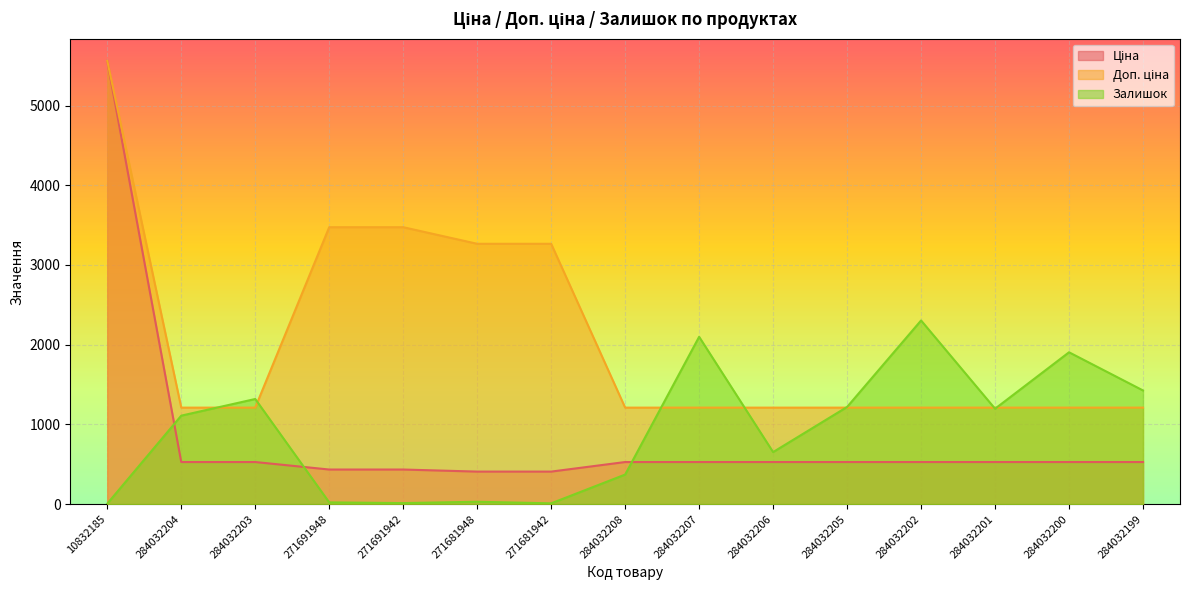

Does the chart display data point markers on the line(s)?

No